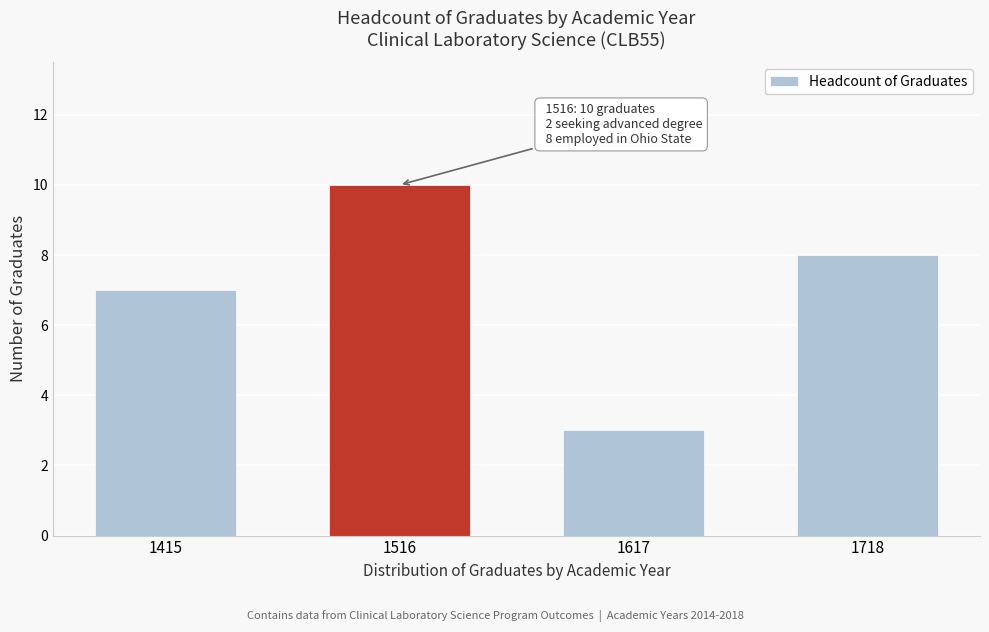

Reading left to right, extract all data points from this chart.

7	10	3	8